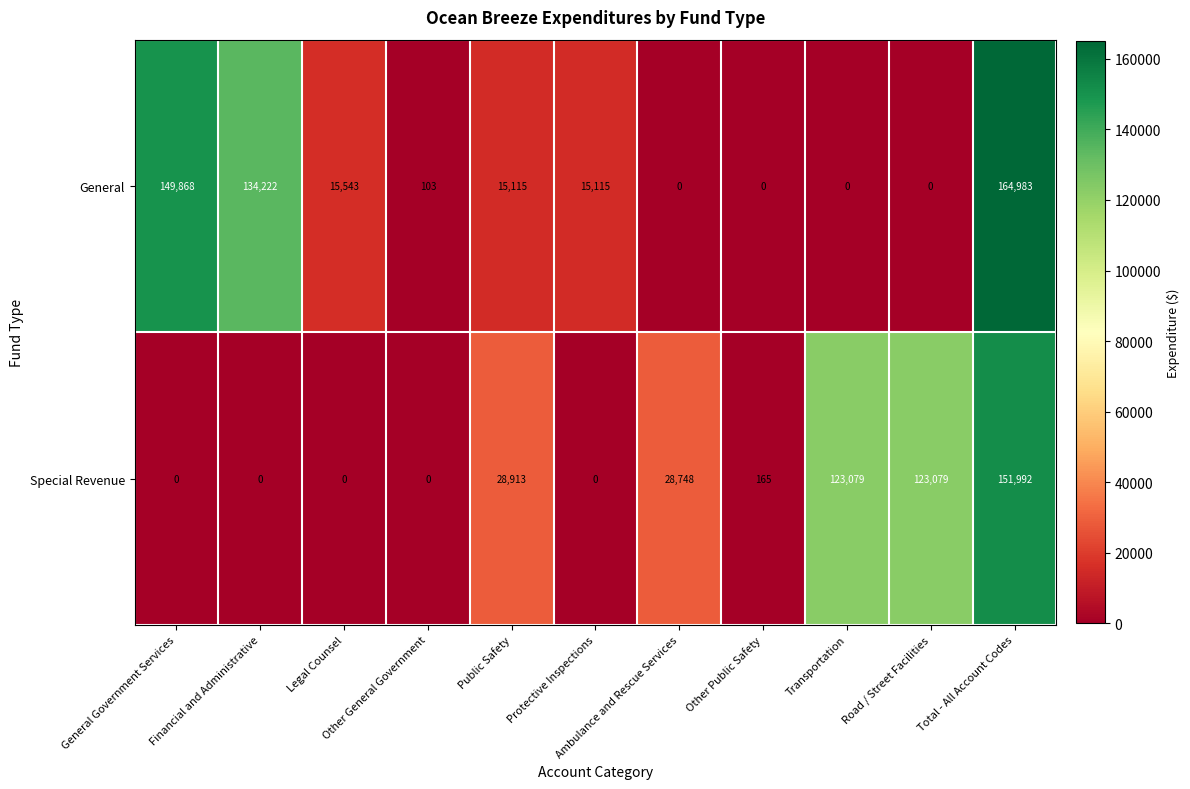

What is the total value across all series at Ambulance and Rescue Services?

28748